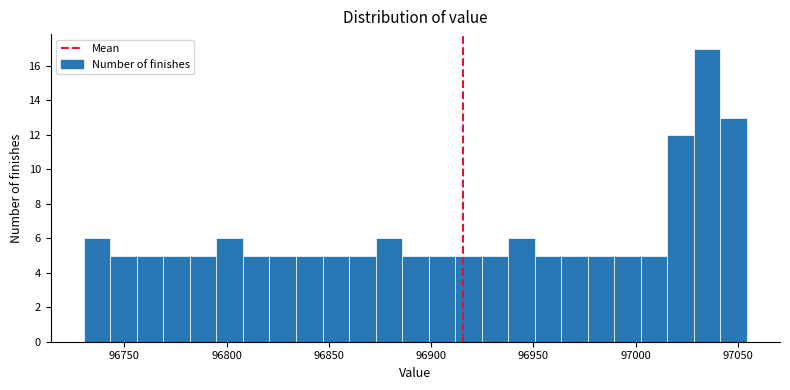

Around what value on the x-axis is the tallest bar? Give the approximate position of its centre, as read against the axis.

97035